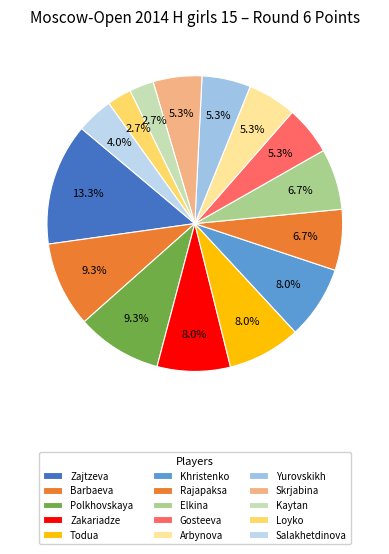

How many slices are in this pie chart?

15